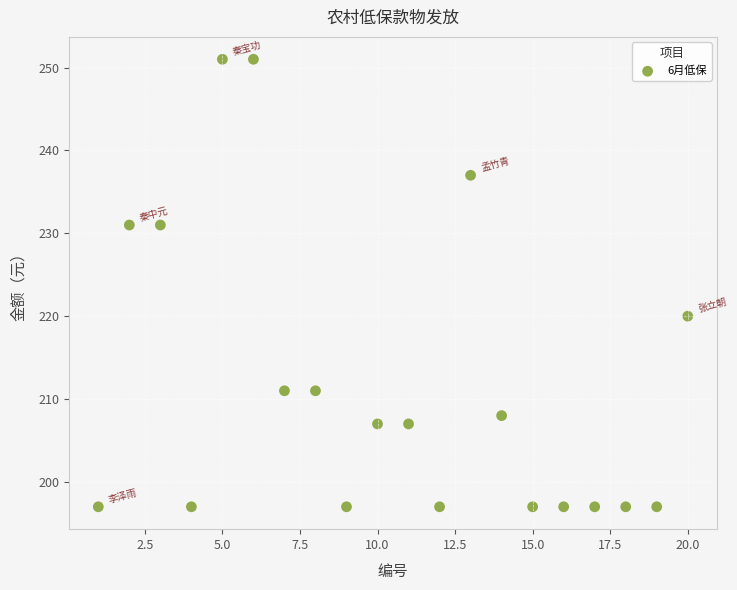

What Y value in the scatter plot is closest to 224?

220